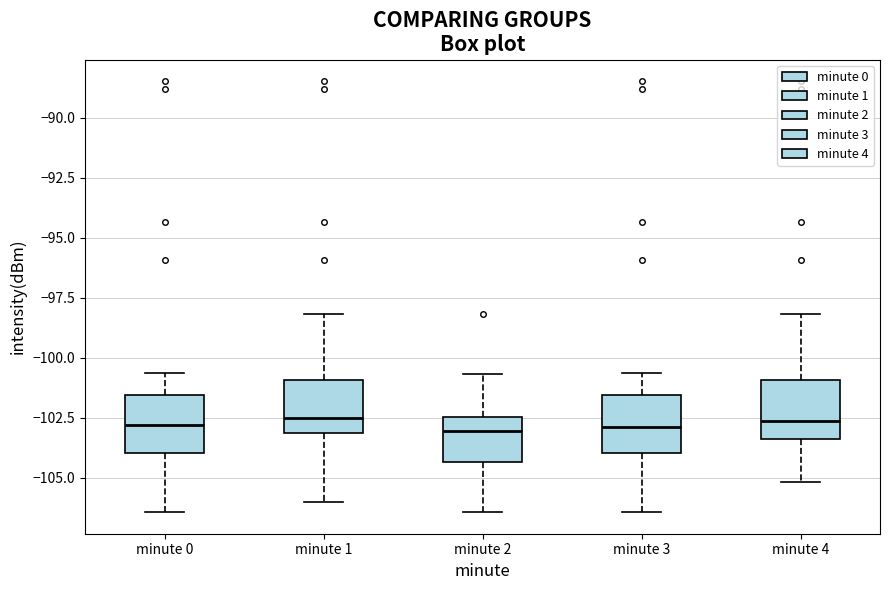

Reading left to right, read every box against the y-axis: the position of its median line, the range the box covers, and the ends of its whiskers. The values are not printed on the chart, so give them approximately, as read against the axis.

minute 0: median -103.0, box -104.0 to -101.5, whiskers -106.5 to -100.5
minute 1: median -102.5, box -103.0 to -101.0, whiskers -106.0 to -98.0
minute 2: median -103.0, box -104.5 to -102.5, whiskers -106.5 to -100.5
minute 3: median -103.0, box -104.0 to -101.5, whiskers -106.5 to -100.5
minute 4: median -102.5, box -103.5 to -101.0, whiskers -105.0 to -98.0